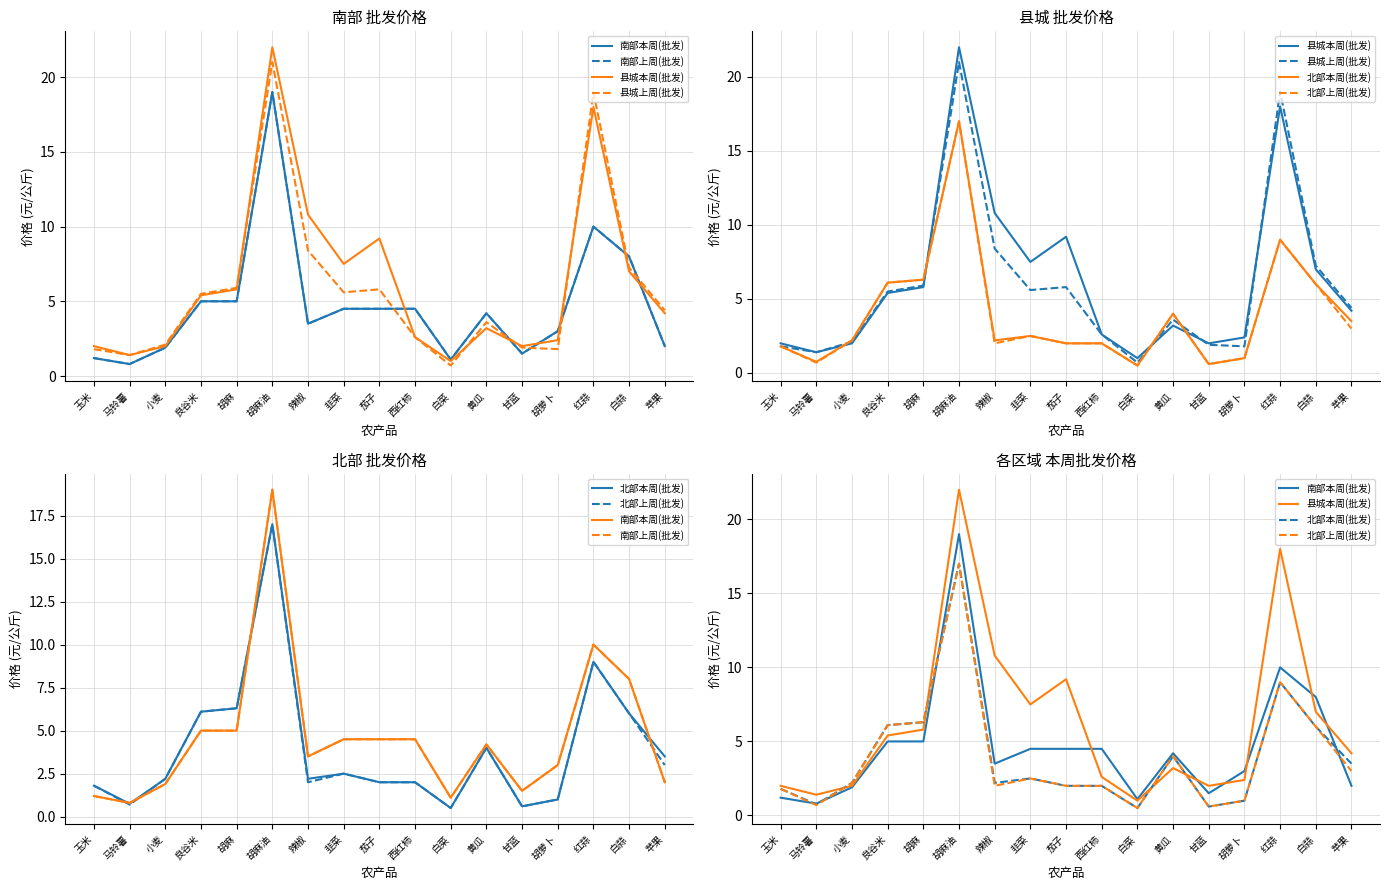

What are all the series names shown in the legend?

南部本周(批发), 南部上周(批发), 县城本周(批发), 县城上周(批发), 北部本周(批发), 北部上周(批发)